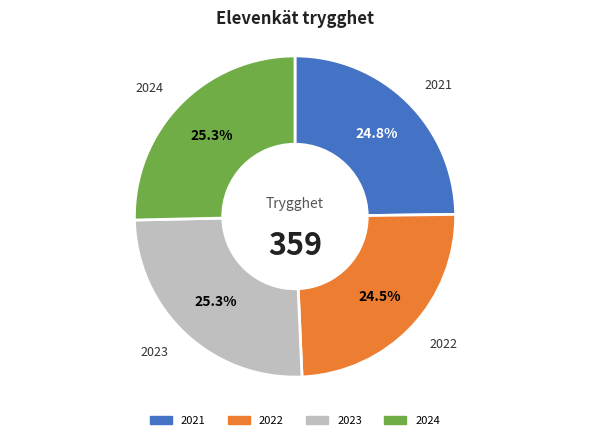

How many slices are in this pie chart?

4